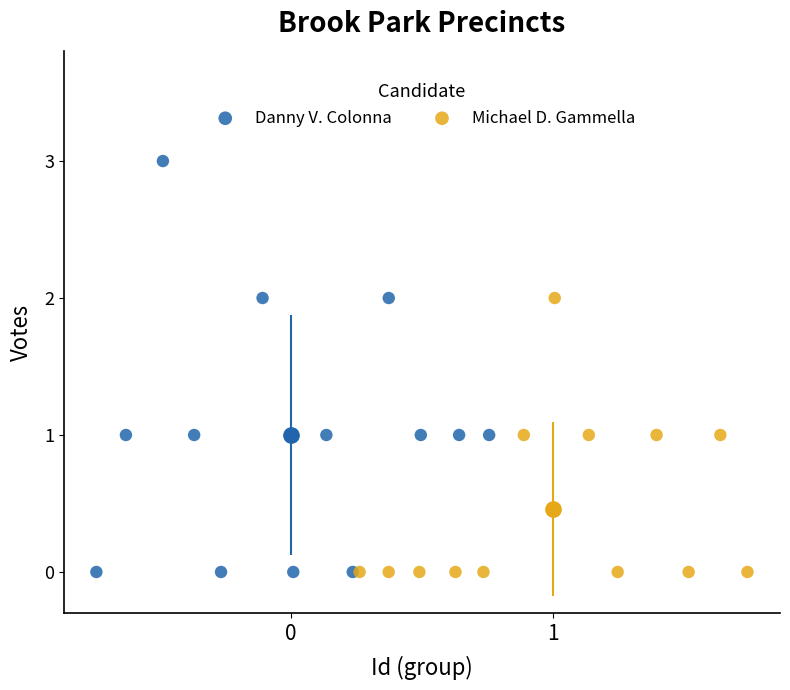

Which series has the largest Y range (max minus min)?

Danny V. Colonna